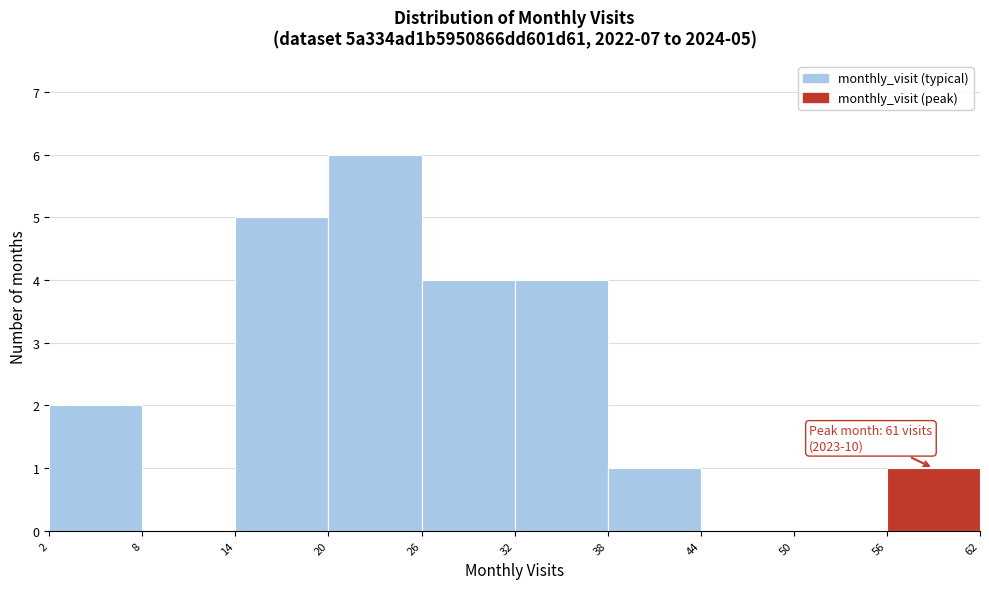

Which range on the x-axis has the tallest bar?

20 to 26